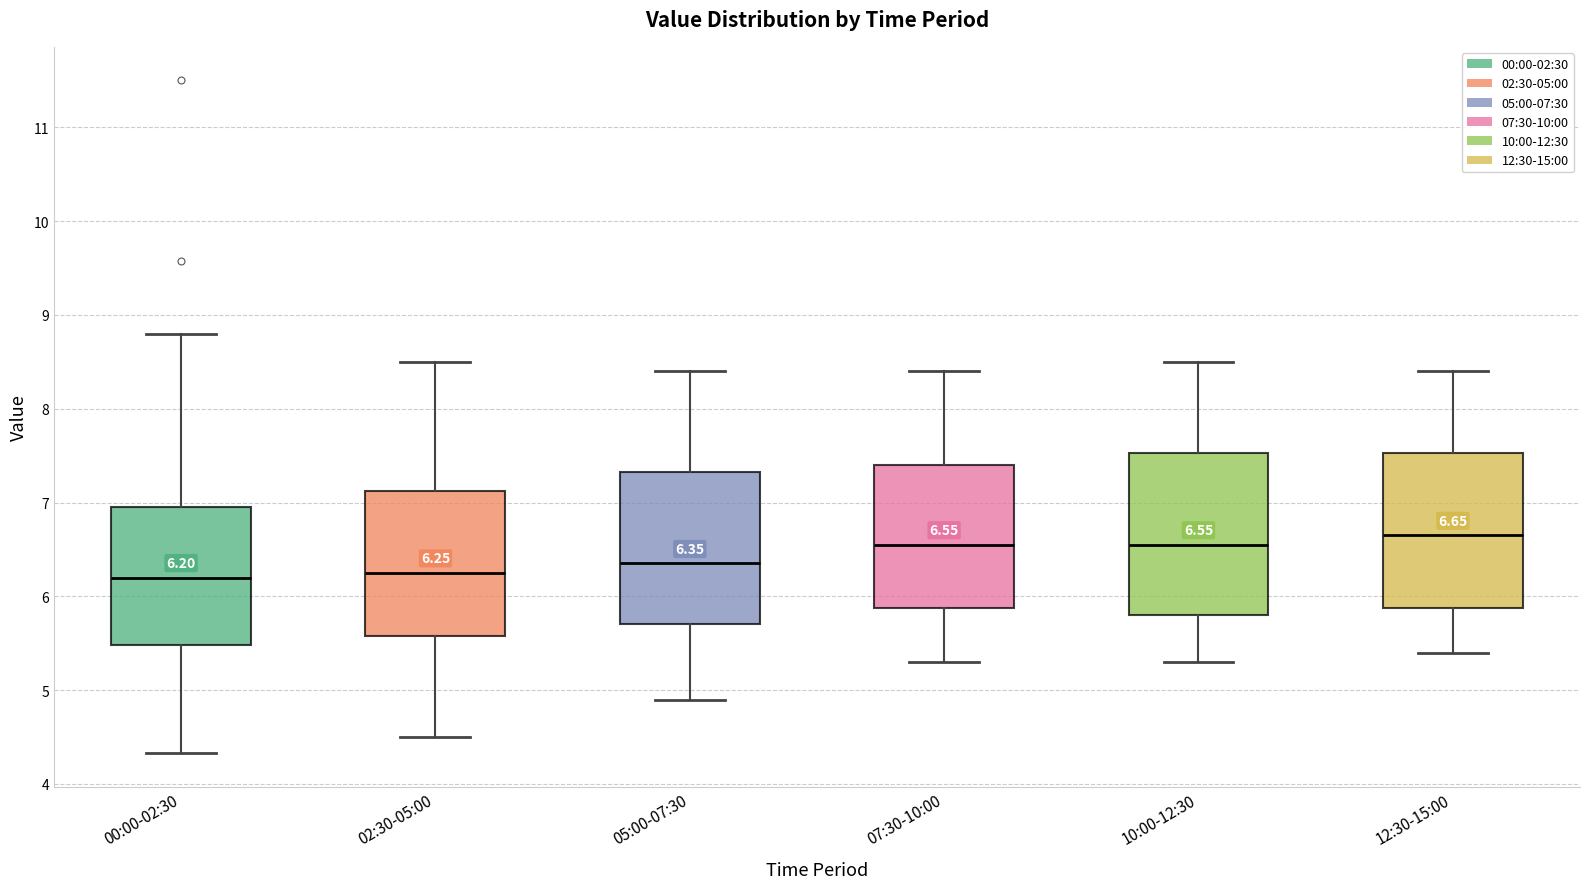

Which box has the highest median line?

12:30-15:00